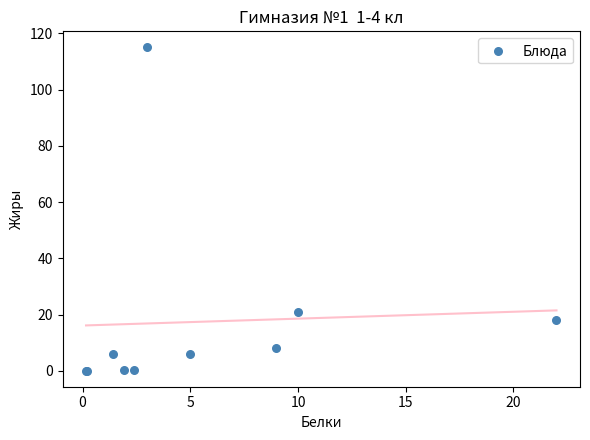

What Y value in the scatter plot is closest to 57?

20.8